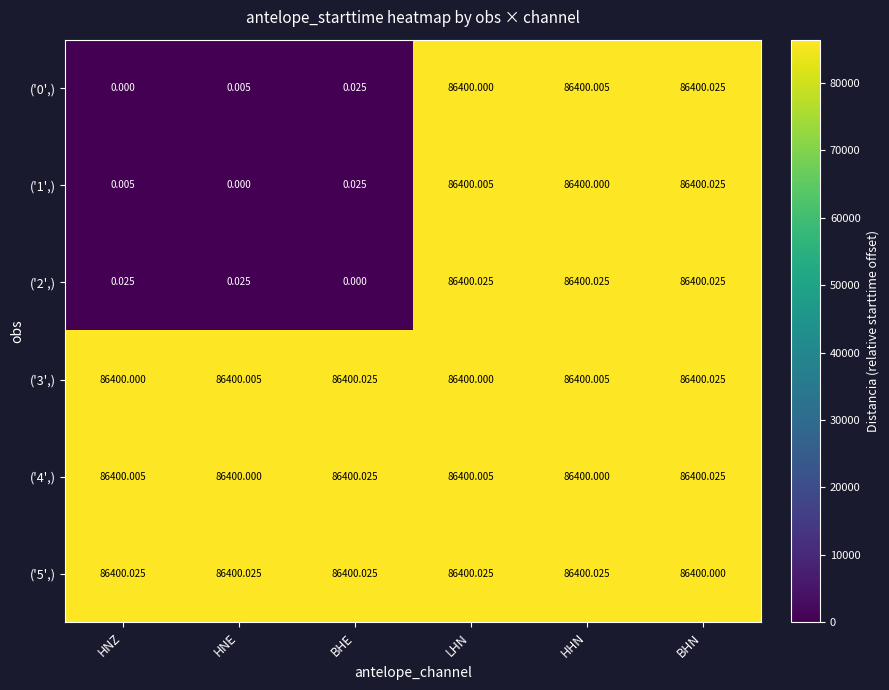

Rank the categories by ('0',) value from highest to lowest.

BHN, HHN, LHN, BHE, HNE, HNZ